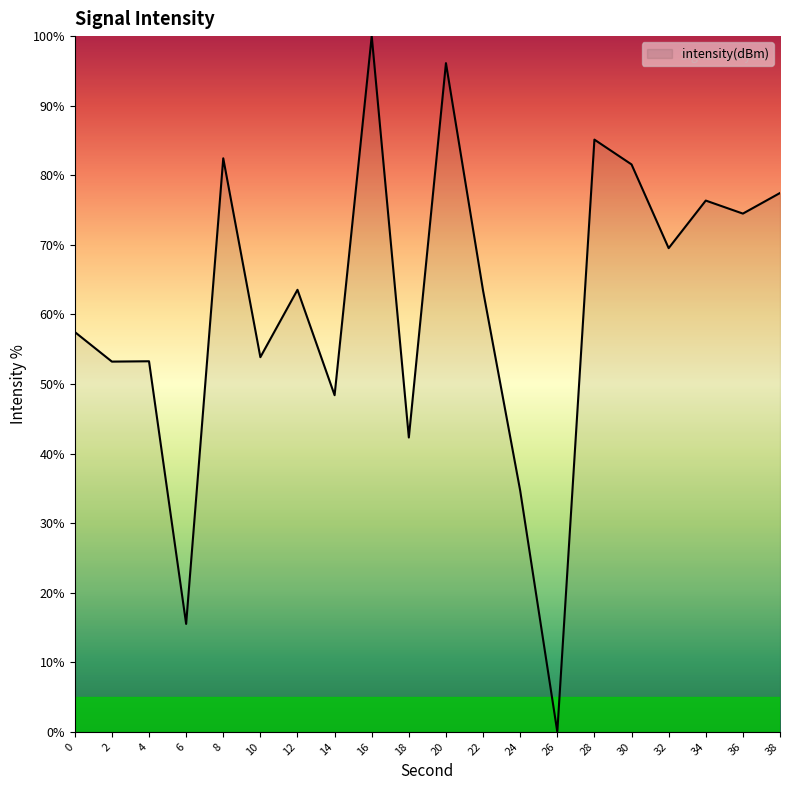

What is the difference between the maximum and minimum values?

100.0